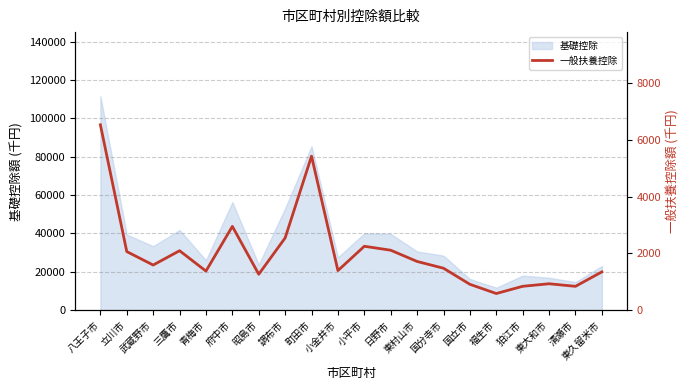

At which category does the chart reach its minimum across all series?

福生市